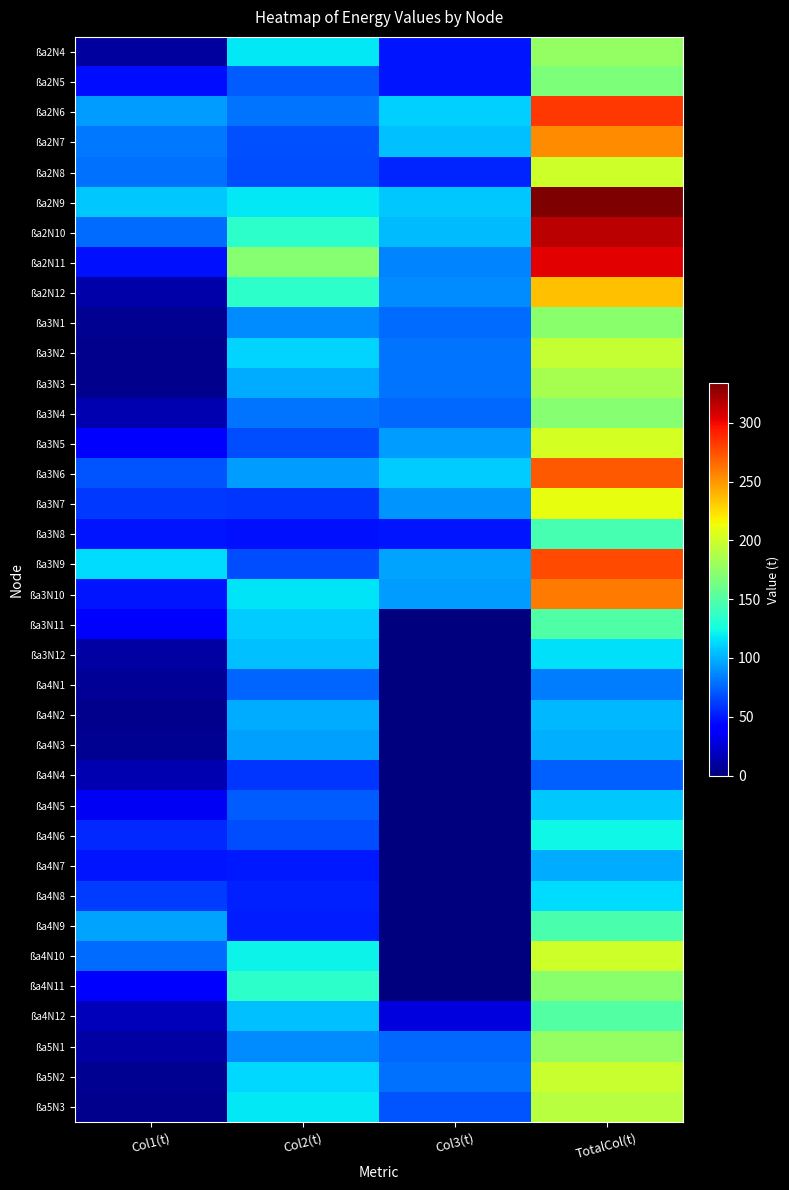

Which has a higher value, Col1(t) or Col3(t)?

Col3(t)